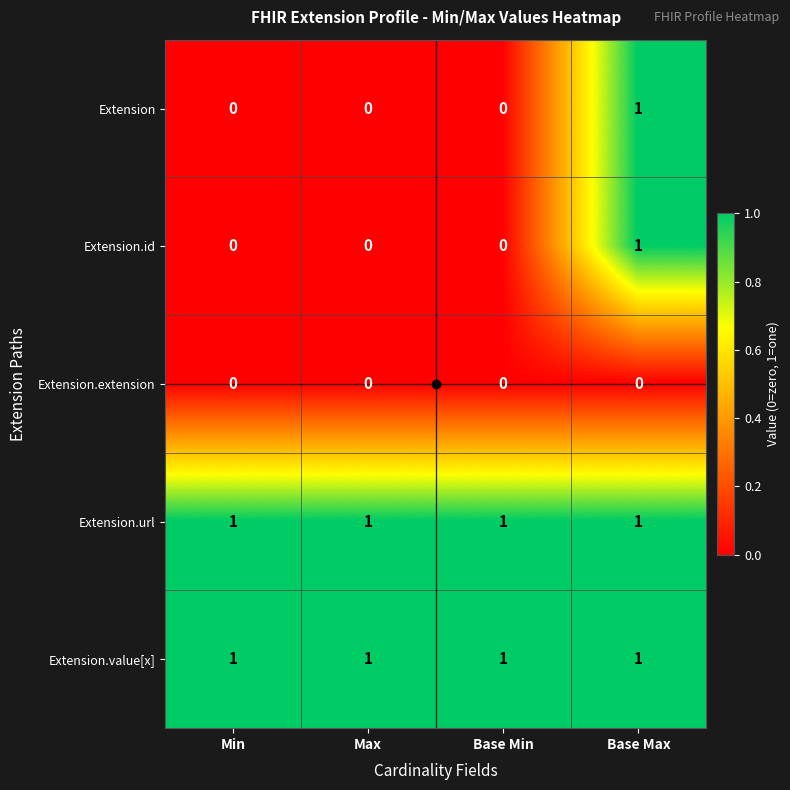

Count the Extension.id values in the range 0 to 1.

4